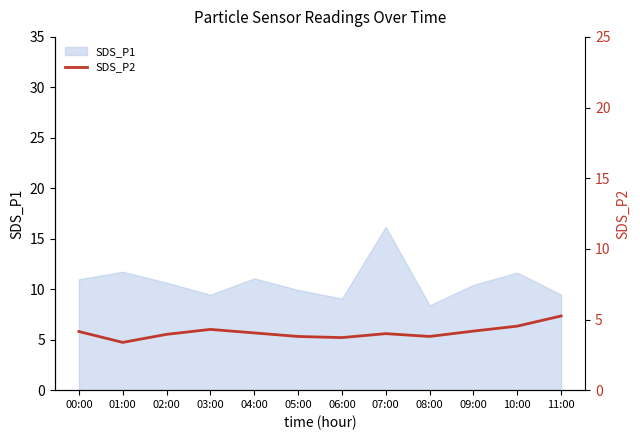

Reading left to right, list all the values displayed in this chart.

4.2	3.4	4.0	4.3	4.0	3.8	3.7	4.0	3.8	4.2	4.5	5.2